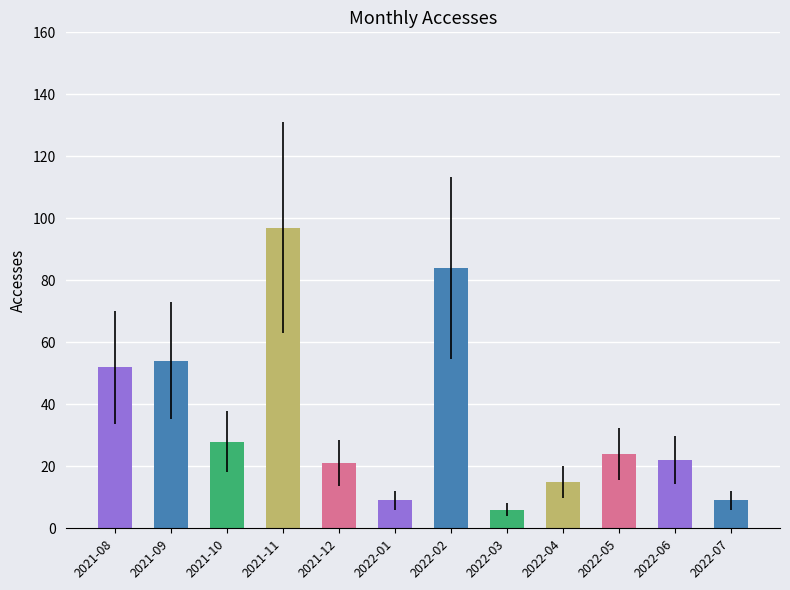

What is the change in value from 2021-09 to 2022-03?

-48